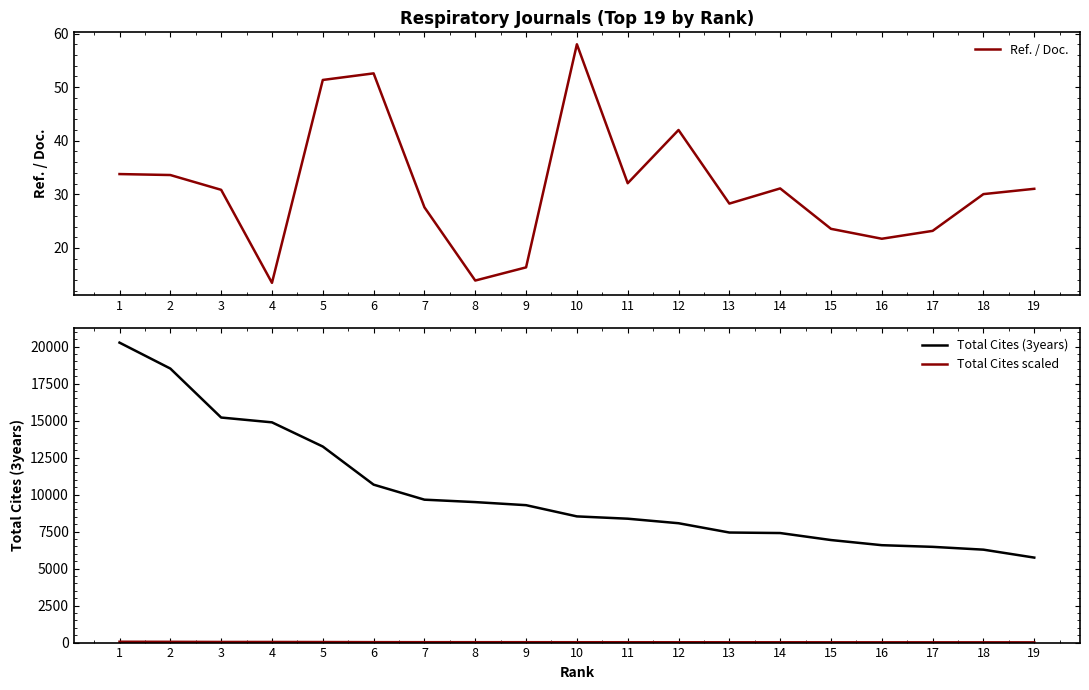

What is the average value of the Total Cites (3years) series?

10160.8